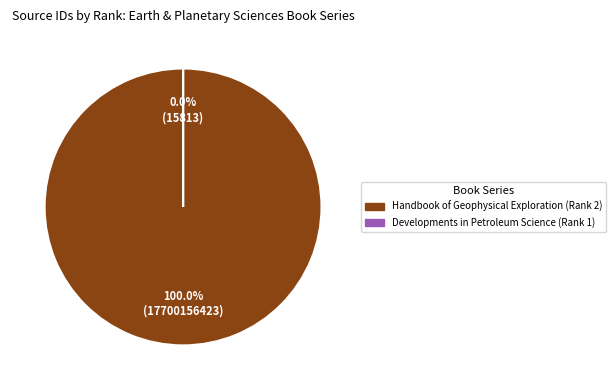

Is there a majority slice in this chart?

Yes